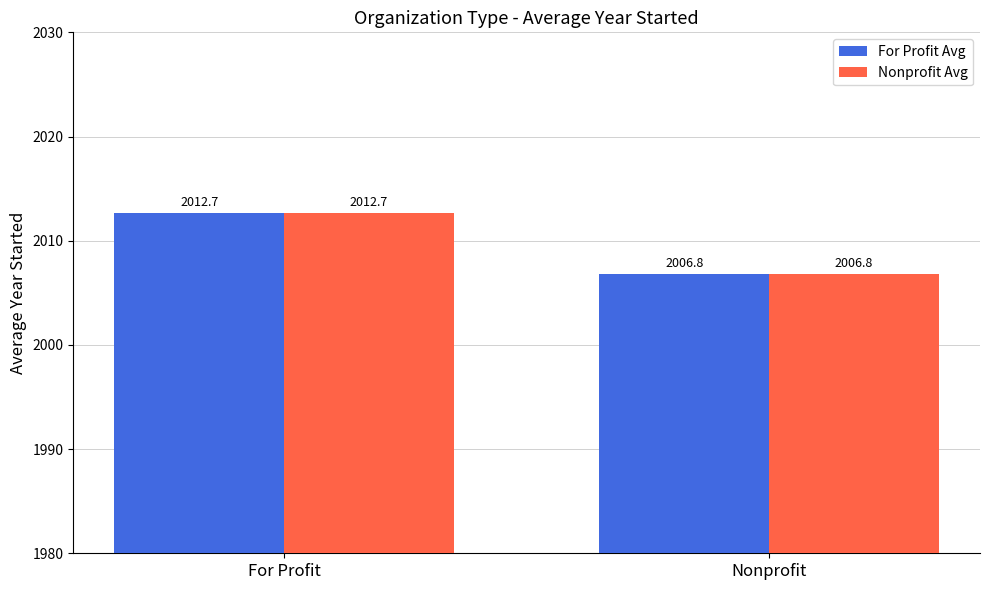

The value of Nonprofit Avg at Nonprofit is 1191.6. True or false?

False